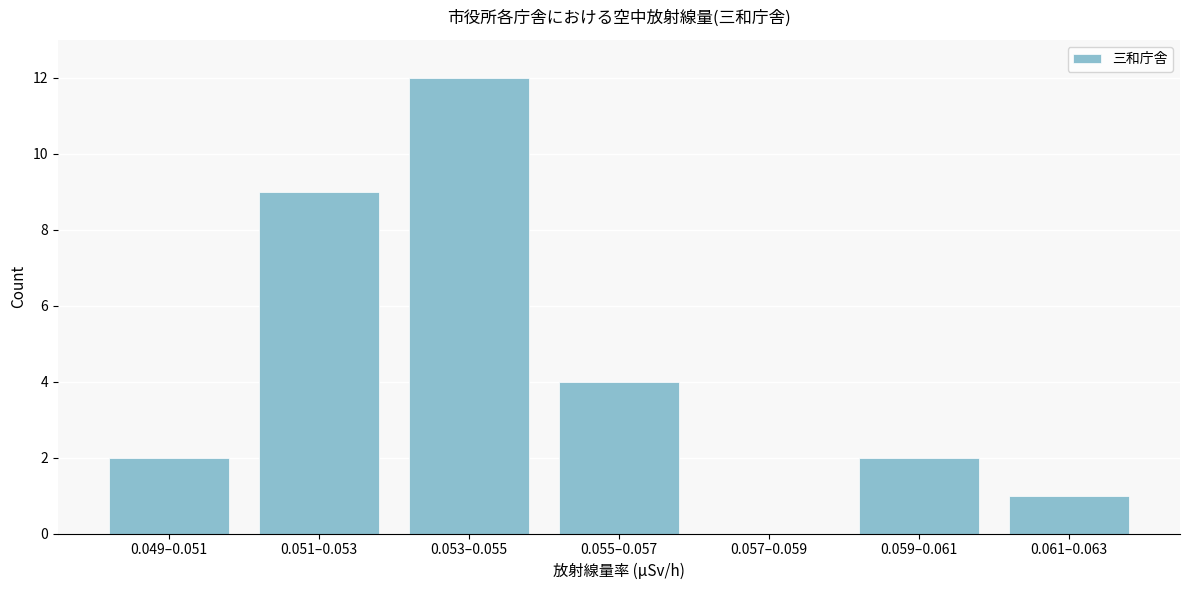

Reading left to right, transcribe all the data shown in this chart.

0.049–0.051=2	0.051–0.053=9	0.053–0.055=12	0.055–0.057=4	0.057–0.059=0	0.059–0.061=2	0.061–0.063=1